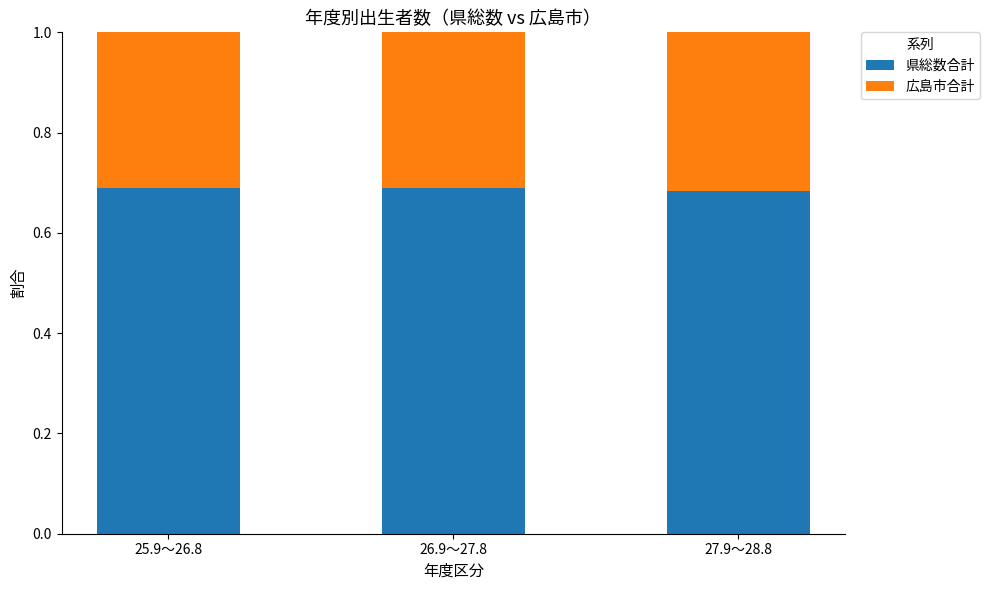

The 県総数合計 series shows 0.2 at 25.9～26.8. True or false?

False